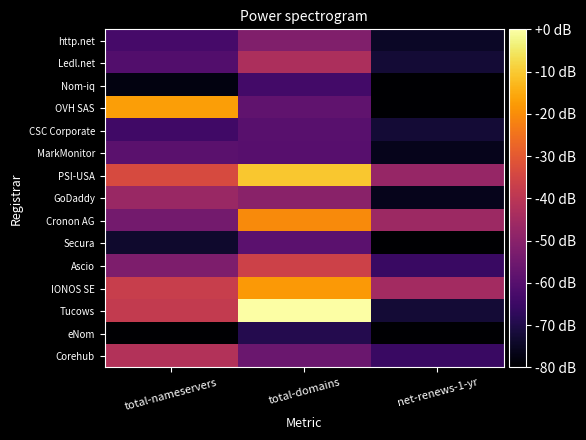

What is the smallest value displayed?

-291.6